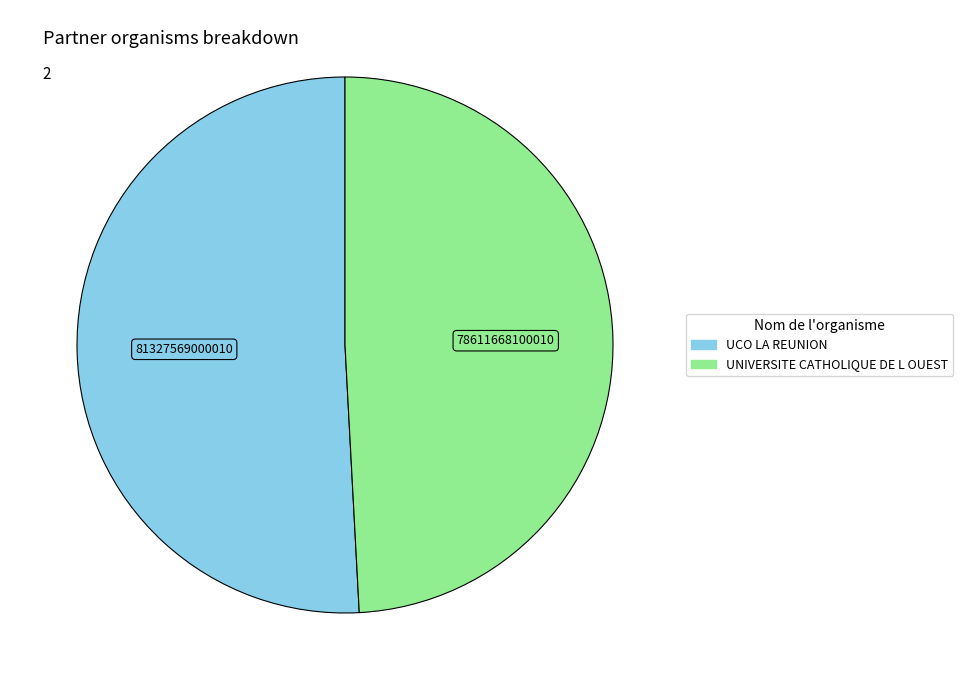

Combined, do UCO LA REUNION and UNIVERSITE CATHOLIQUE DE L OUEST account for over 50%?

Yes